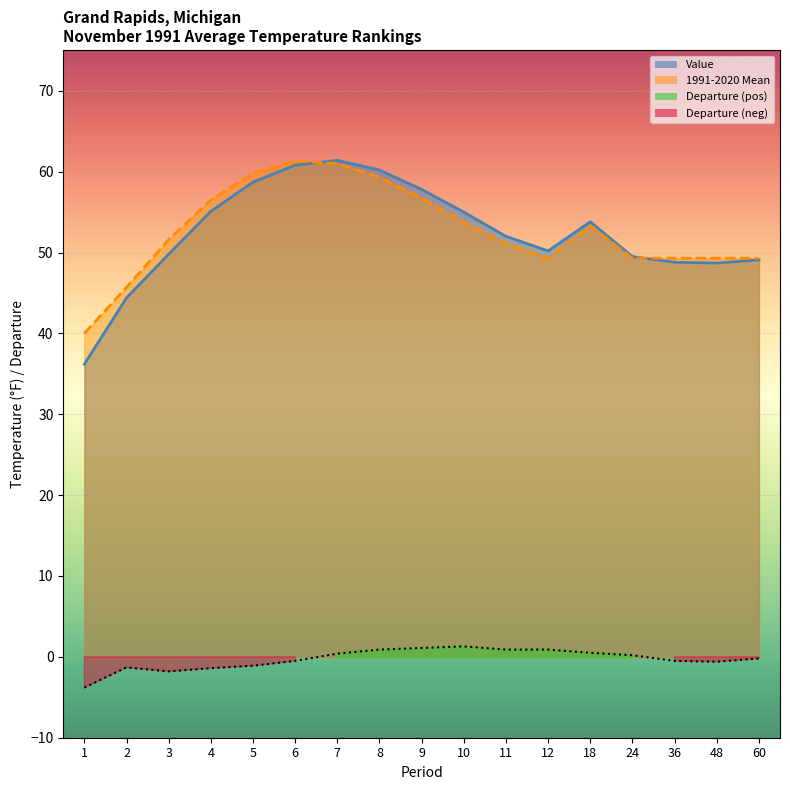

True or false: Value and Departure intersect in this chart.

False